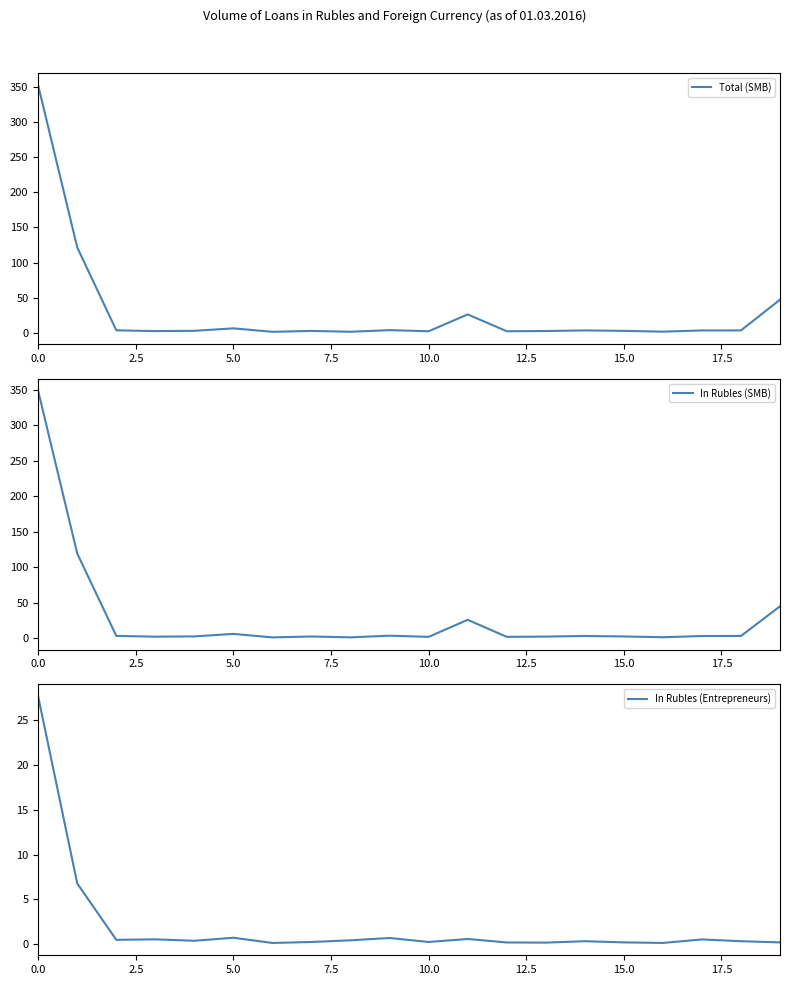

What is the sum of all In Rubles (Entrepreneurs) values?

41.1